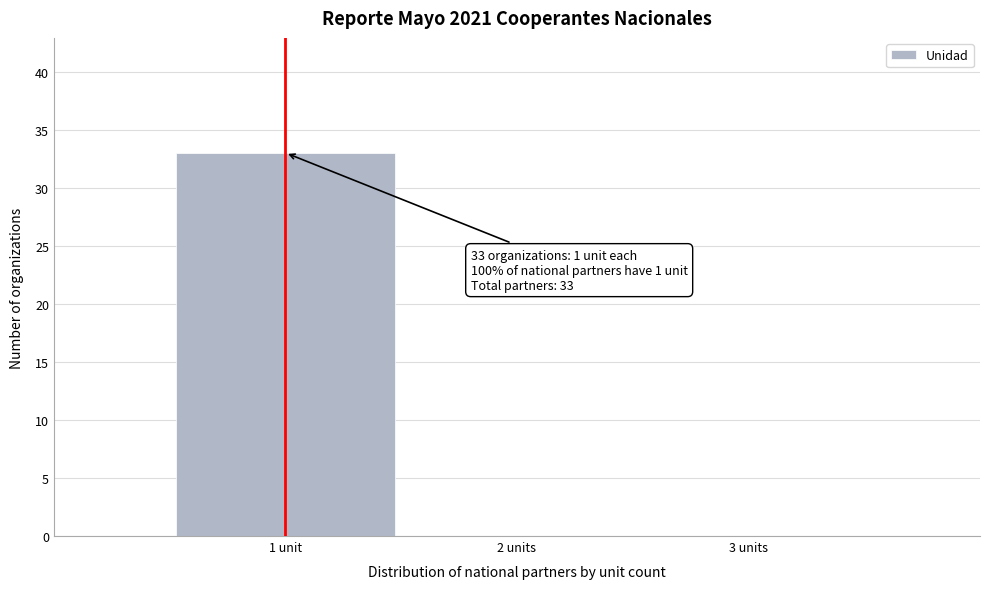

Reading left to right, transcribe all the data shown in this chart.

1 unit=33	2 units=0	3 units=0